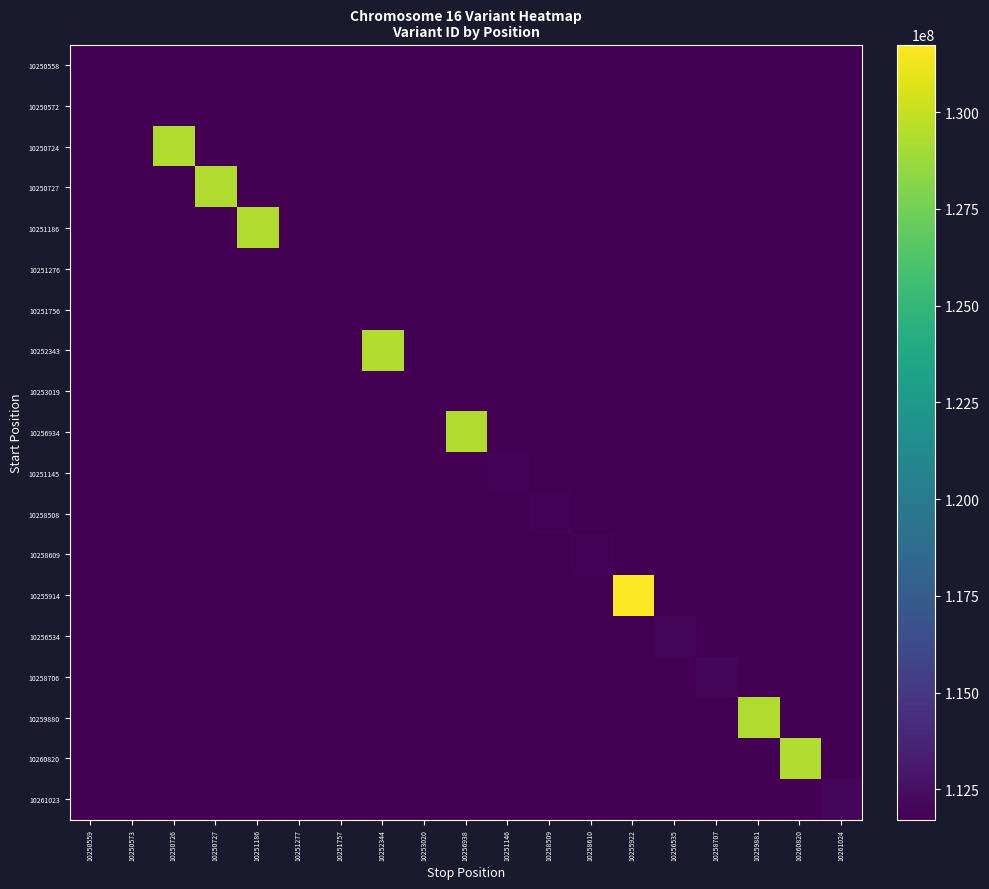

Reading left to right, extract all data points from this chart.

10250558: 10250559=111722469	10250573=111724584	10250726=111724224	10250727=111724269	10251186=111722874	10251277=111724044	10251757=111724449	10252344=111724314	10253020=111724494	10256938=111724674	10251146=111723099	10258509=111724179	10258610=111724179	10255922=111724494	10256535=111724899	10258707=111724449	10259881=111724899	10260820=111724539	10261024=111724764
10250572: 10250559=111724584	10250573=111722471	10250726=111724302	10250727=111724349	10251186=111722892	10251277=111724114	10251757=111724537	10252344=111724396	10253020=111724584	10256938=111724772	10251146=111723127	10258509=111724255	10258610=111724255	10255922=111724584	10256535=111725007	10258707=111724537	10259881=111725007	10260820=111724631	10261024=111724866
10250724: 10250559=111724224	10250573=111724302	10250726=129332666	10250727=111724029	10251186=111722820	10251277=111723834	10251757=111724185	10252344=111724068	10253020=111724224	10256938=111724380	10251146=111723015	10258509=111723951	10258610=111723951	10255922=111724224	10256535=111724575	10258707=111724185	10259881=111724575	10260820=111724263	10261024=111724458
10250727: 10250559=111724269	10250573=111724349	10250726=111724029	10250727=129332667	10251186=111722829	10251277=111723869	10251757=111724229	10252344=111724109	10253020=111724269	10256938=111724429	10251146=111723029	10258509=111723989	10258610=111723989	10255922=111724269	10256535=111724629	10258707=111724229	10259881=111724629	10260820=111724309	10261024=111724509
10251186: 10250559=111722874	10250573=111722892	10250726=111722820	10250727=111722829	10251186=129332668	10251277=111722784	10251757=111722865	10252344=111722838	10253020=111722874	10256938=111722910	10251146=111722595	10258509=111722811	10258610=111722811	10255922=111722874	10256535=111722955	10258707=111722865	10259881=111722955	10260820=111722883	10261024=111722928
10251276: 10250559=111724044	10250573=111724114	10250726=111723834	10250727=111723869	10251186=111722784	10251277=111722477	10251757=111724009	10252344=111723904	10253020=111724044	10256938=111724184	10251146=111722959	10258509=111723799	10258610=111723799	10255922=111724044	10256535=111724359	10258707=111724009	10259881=111724359	10260820=111724079	10261024=111724254
10251756: 10250559=111724449	10250573=111724537	10250726=111724185	10250727=111724229	10251186=111722865	10251277=111724009	10251757=111722479	10252344=111724273	10253020=111724449	10256938=111724625	10251146=111723085	10258509=111724141	10258610=111724141	10255922=111724449	10256535=111724845	10258707=111724405	10259881=111724845	10260820=111724493	10261024=111724713
10252343: 10250559=111724314	10250573=111724396	10250726=111724068	10250727=111724109	10251186=111722838	10251277=111723904	10251757=111724273	10252344=129332669	10253020=111724314	10256938=111724478	10251146=111723043	10258509=111724027	10258610=111724027	10255922=111724314	10256535=111724683	10258707=111724273	10259881=111724683	10260820=111724355	10261024=111724560
10253019: 10250559=111724494	10250573=111724584	10250726=111724224	10250727=111724269	10251186=111722874	10251277=111724044	10251757=111724449	10252344=111724314	10253020=111722481	10256938=111724674	10251146=111723099	10258509=111724179	10258610=111724179	10255922=111724494	10256535=111724899	10258707=111724449	10259881=111724899	10260820=111724539	10261024=111724764
10256934: 10250559=111724674	10250573=111724772	10250726=111724380	10250727=111724429	10251186=111722910	10251277=111724184	10251757=111724625	10252344=111724478	10253020=111724674	10256938=129332670	10251146=111723155	10258509=111724331	10258610=111724331	10255922=111724674	10256535=111725115	10258707=111724625	10259881=111725115	10260820=111724723	10261024=111724968
10251145: 10250559=111723099	10250573=111723127	10250726=111723015	10250727=111723029	10251186=111722595	10251277=111722959	10251757=111723085	10252344=111723043	10253020=111723099	10256938=111723155	10251146=111933016	10258509=111723001	10258610=111723001	10255922=111723099	10256535=111723225	10258707=111723085	10259881=111723225	10260820=111723113	10261024=111723183
10258508: 10250559=111724179	10250573=111724255	10250726=111723951	10250727=111723989	10251186=111722811	10251277=111723799	10251757=111724141	10252344=111724027	10253020=111724179	10256938=111724331	10251146=111723001	10258509=111933024	10258610=111723913	10255922=111724179	10256535=111724521	10258707=111724141	10259881=111724521	10260820=111724217	10261024=111724407
10258609: 10250559=111724179	10250573=111724255	10250726=111723951	10250727=111723989	10251186=111722811	10251277=111723799	10251757=111724141	10252344=111724027	10253020=111724179	10256938=111724331	10251146=111723001	10258509=111723913	10258610=111933026	10255922=111724179	10256535=111724521	10258707=111724141	10259881=111724521	10260820=111724217	10261024=111724407
10255914: 10250559=111724494	10250573=111724584	10250726=111724224	10250727=111724269	10251186=111722874	10251277=111724044	10251757=111724449	10252344=111724314	10253020=111724494	10256938=111724674	10251146=111723099	10258509=111724179	10258610=111724179	10255922=131744045	10256535=111724899	10258707=111724449	10259881=111724899	10260820=111724539	10261024=111724764
10256534: 10250559=111724899	10250573=111725007	10250726=111724575	10250727=111724629	10251186=111722955	10251277=111724359	10251757=111724845	10252344=111724683	10253020=111724899	10256938=111725115	10251146=111723225	10258509=111724521	10258610=111724521	10255922=111724899	10256535=112050597	10258707=111724845	10259881=111725385	10260820=111724953	10261024=111725223
10258706: 10250559=111724449	10250573=111724537	10250726=111724185	10250727=111724229	10251186=111722865	10251277=111724009	10251757=111724405	10252344=111724273	10253020=111724449	10256938=111724625	10251146=111723085	10258509=111724141	10258610=111724141	10255922=111724449	10256535=111724845	10258707=112050599	10259881=111724845	10260820=111724493	10261024=111724713
10259880: 10250559=111724899	10250573=111725007	10250726=111724575	10250727=111724629	10251186=111722955	10251277=111724359	10251757=111724845	10252344=111724683	10253020=111724899	10256938=111725115	10251146=111723225	10258509=111724521	10258610=111724521	10255922=111724899	10256535=111725385	10258707=111724845	10259881=129332676	10260820=111724953	10261024=111725223
10260820: 10250559=111724539	10250573=111724631	10250726=111724263	10250727=111724309	10251186=111722883	10251277=111724079	10251757=111724493	10252344=111724355	10253020=111724539	10256938=111724723	10251146=111723113	10258509=111724217	10258610=111724217	10255922=111724539	10256535=111724953	10258707=111724493	10259881=111724953	10260820=129332677	10261024=111724815
10261023: 10250559=111724764	10250573=111724866	10250726=111724458	10250727=111724509	10251186=111722928	10251277=111724254	10251757=111724713	10252344=111724560	10253020=111724764	10256938=111724968	10251146=111723183	10258509=111724407	10258610=111724407	10255922=111724764	10256535=111725223	10258707=111724713	10259881=111725223	10260820=111724815	10261024=112050600